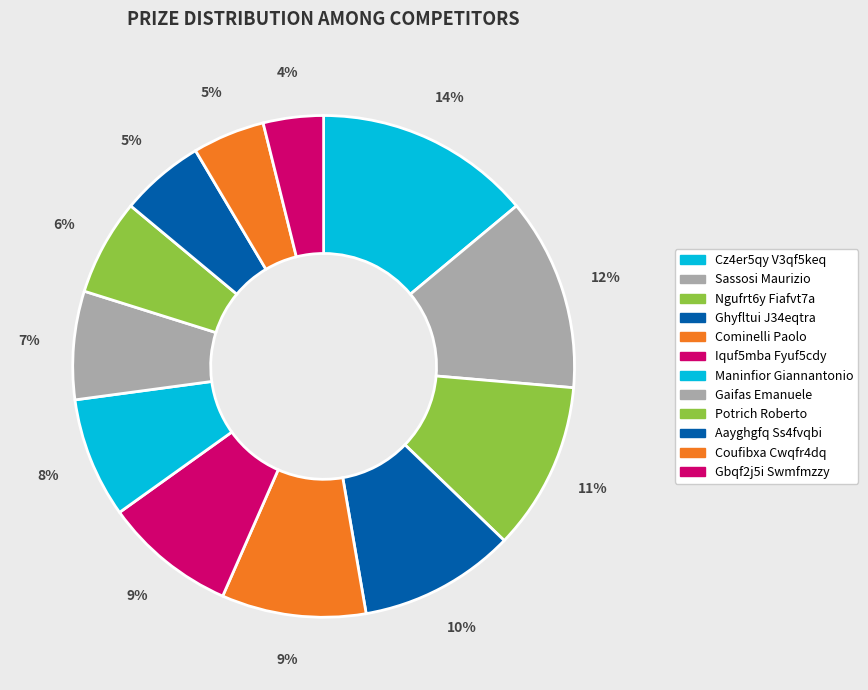

Rank the categories by value from lowest to highest.

Gbqf2j5i Swmfmzzy, Coufibxa Cwqfr4dq, Aayghgfq Ss4fvqbi, Potrich Roberto, Gaifas Emanuele, Maninfior Giannantonio, Iquf5mba Fyuf5cdy, Cominelli Paolo, Ghyfltui J34eqtra, Ngufrt6y Fiafvt7a, Sassosi Maurizio, Cz4er5qy V3qf5keq